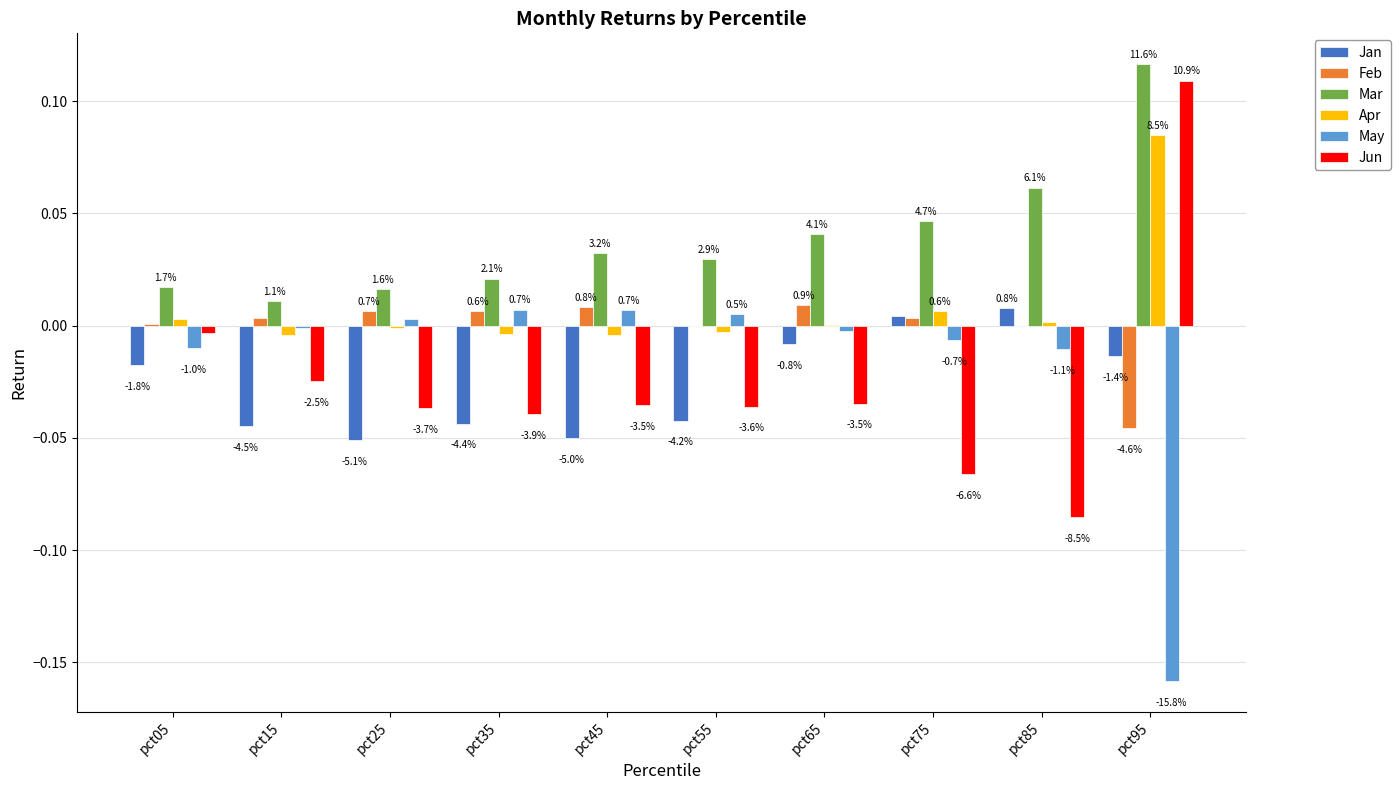

The May series shows 0.0 at pct35. True or false?

True